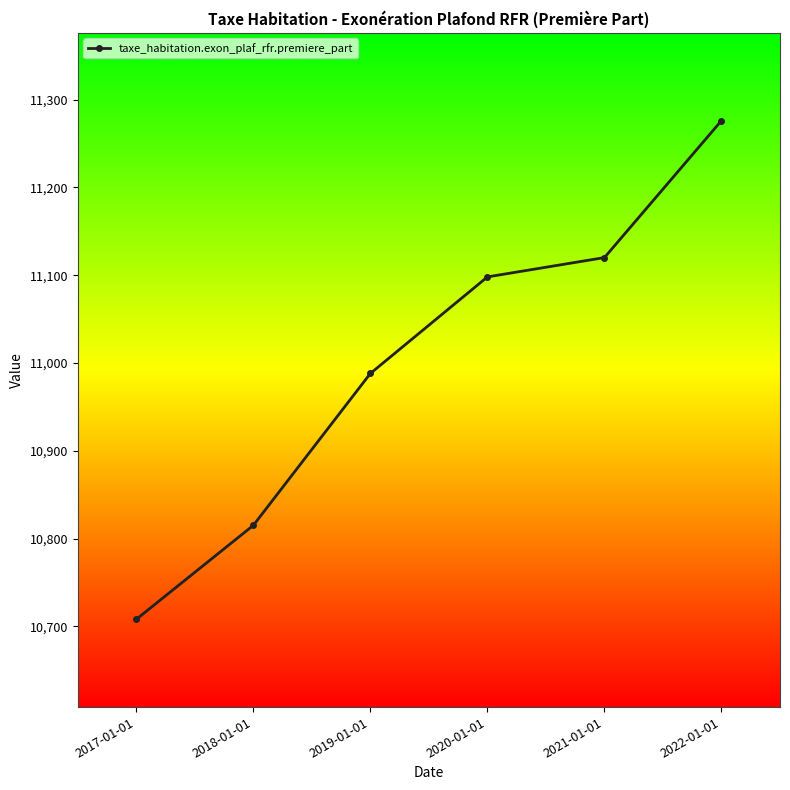

The value at 2018-01-01 is 10815. True or false?

True